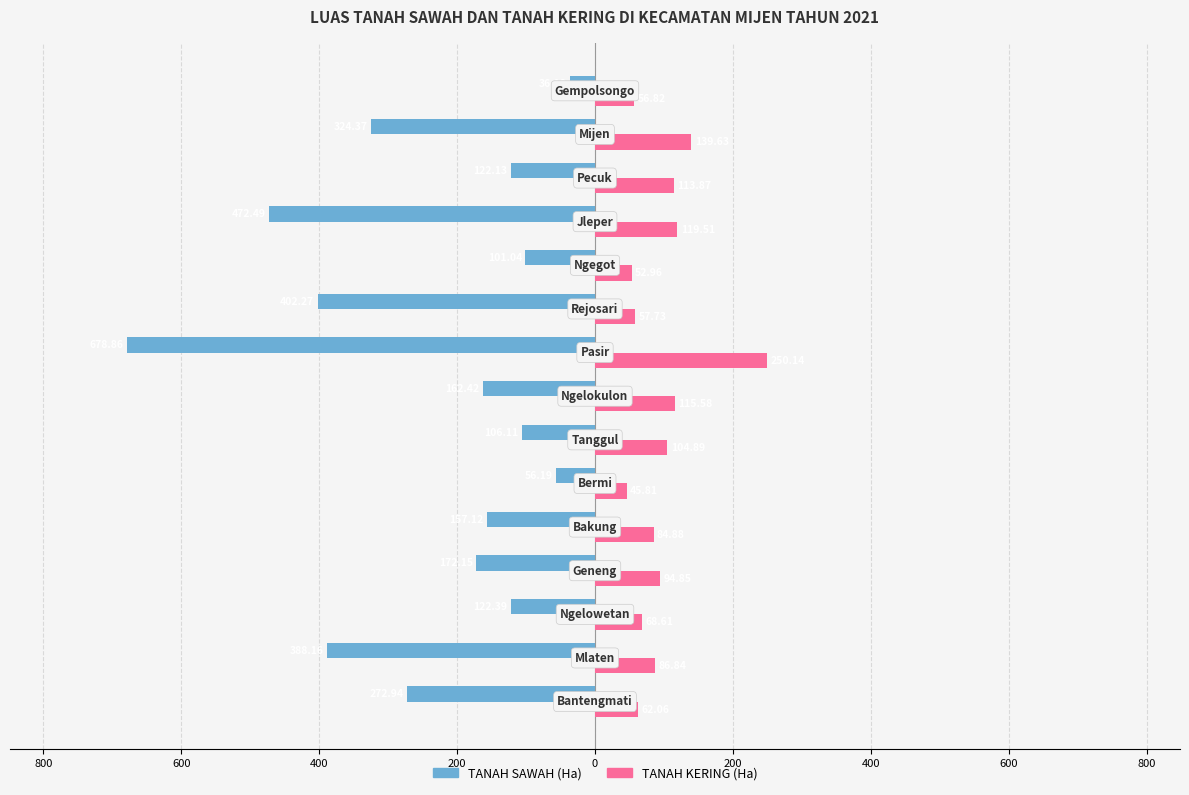

What are all the series names shown in the legend?

TANAH SAWAH (Ha), TANAH KERING (Ha)